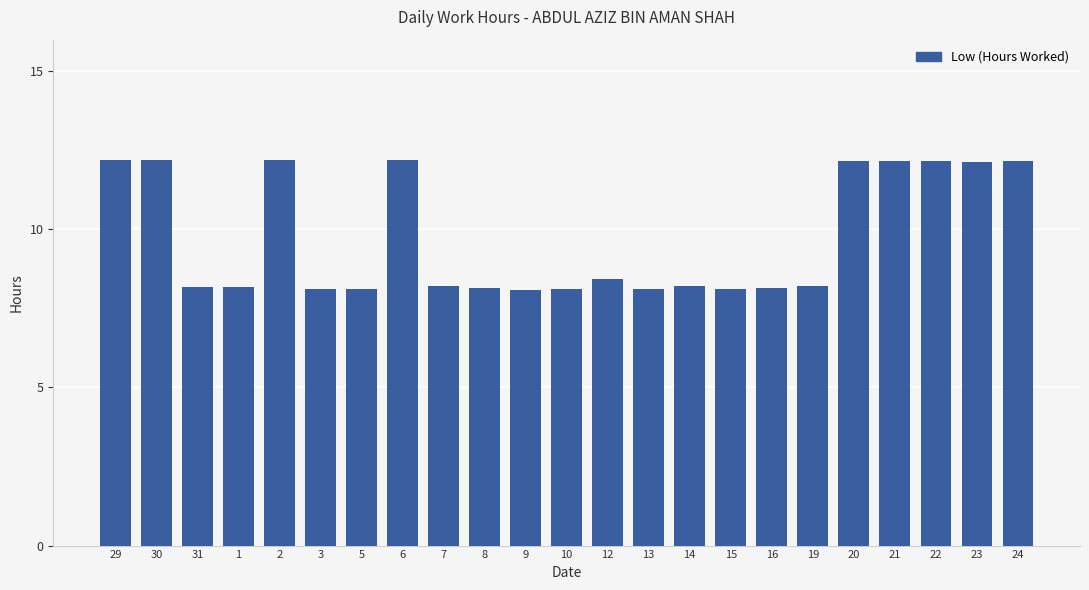

The chart shows a value of 5.7 at 15. True or false?

False